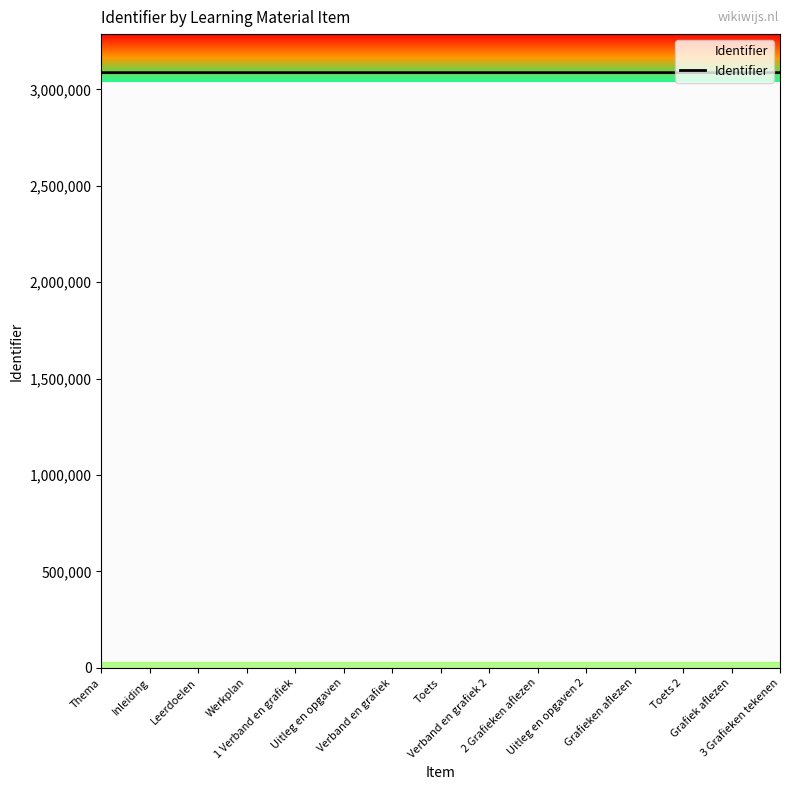

Does the chart have visible grid lines?

No